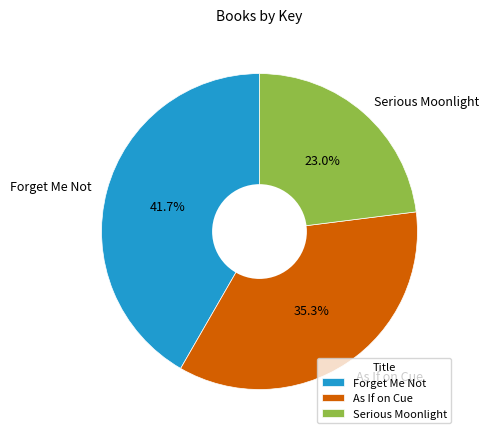

Which category has the biggest portion of the pie?

Forget Me Not